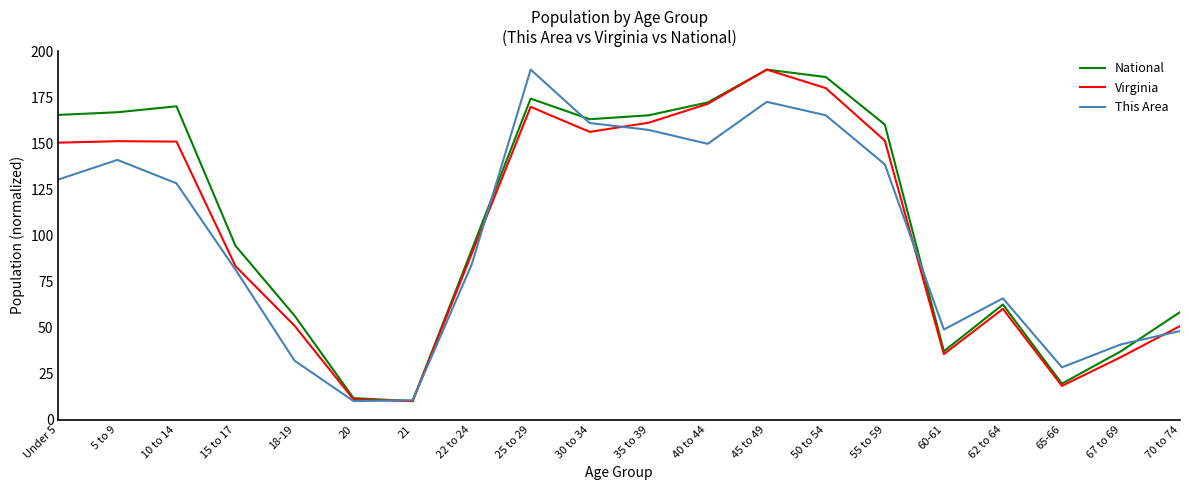

Which category has the highest value in the This Area series?

25 to 29